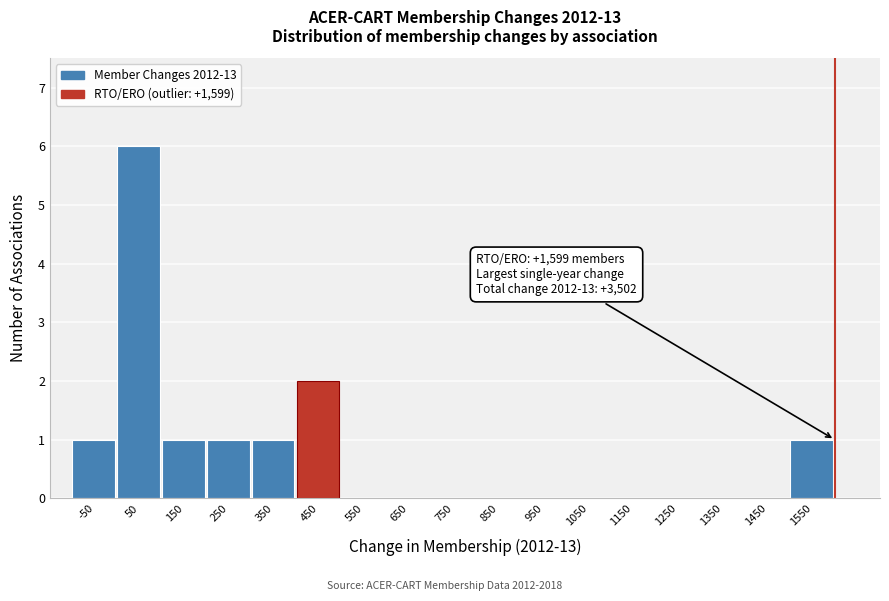

Over which range of the x-axis is the bar tallest?

0 to 100